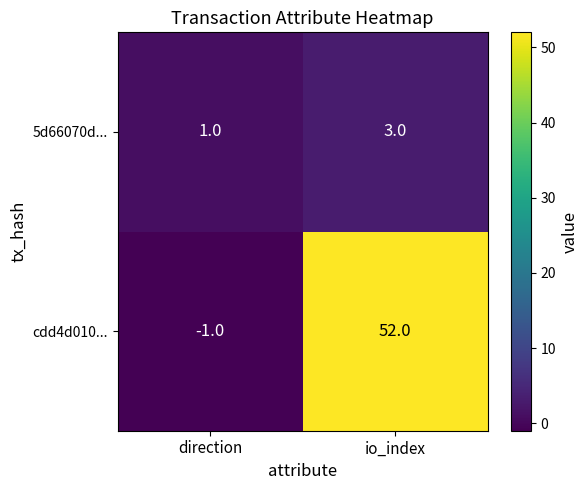

What is the difference between the maximum and minimum values in the cdd4d010... series?

53